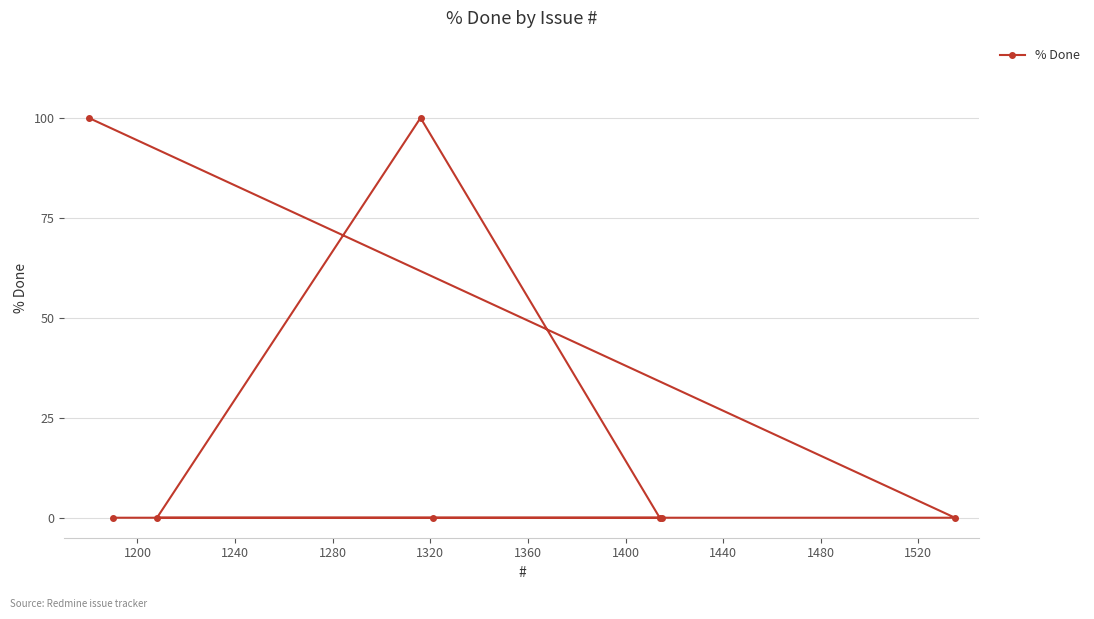

What is the average value?

25